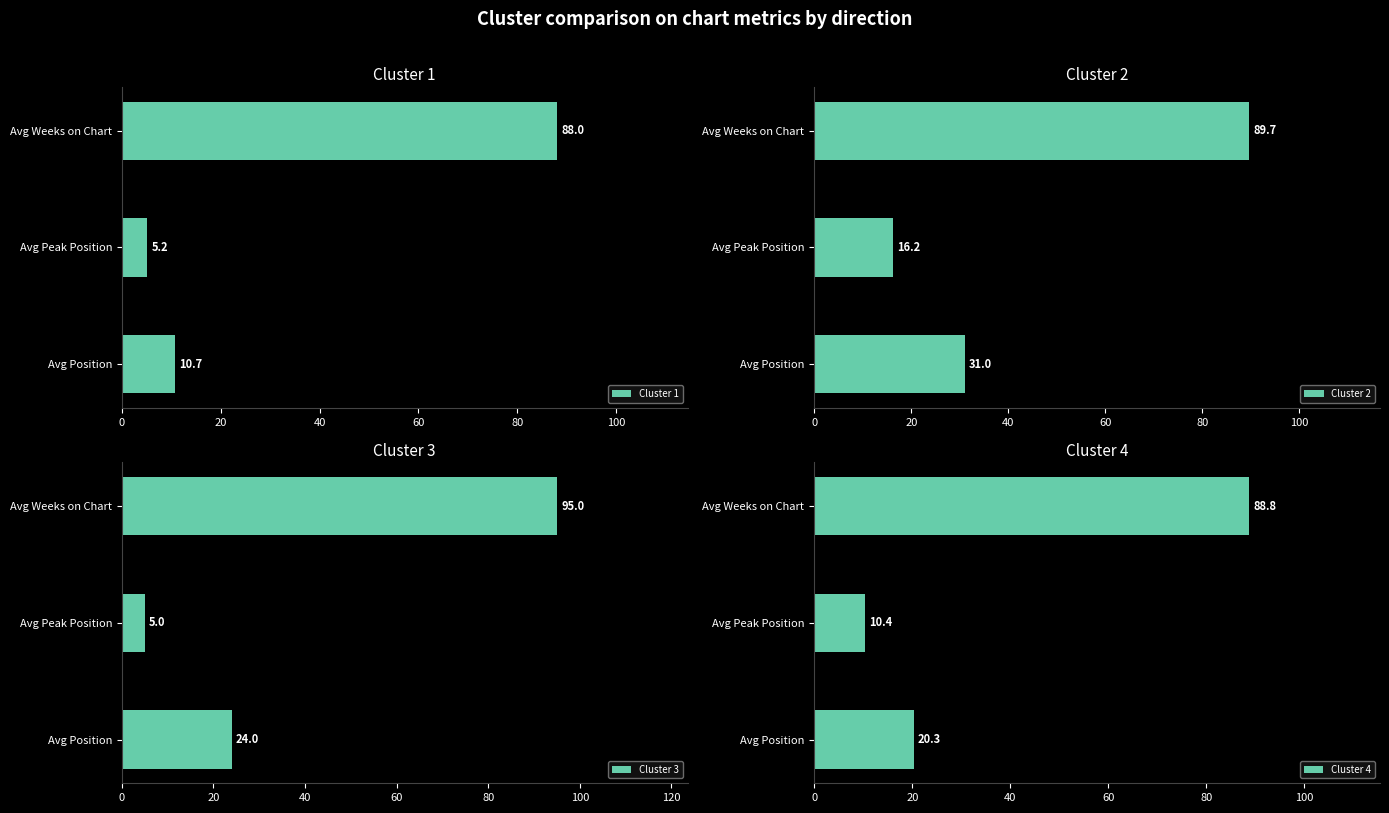

What is the value of the Cluster 4 bar at the 3rd from the left?

88.8